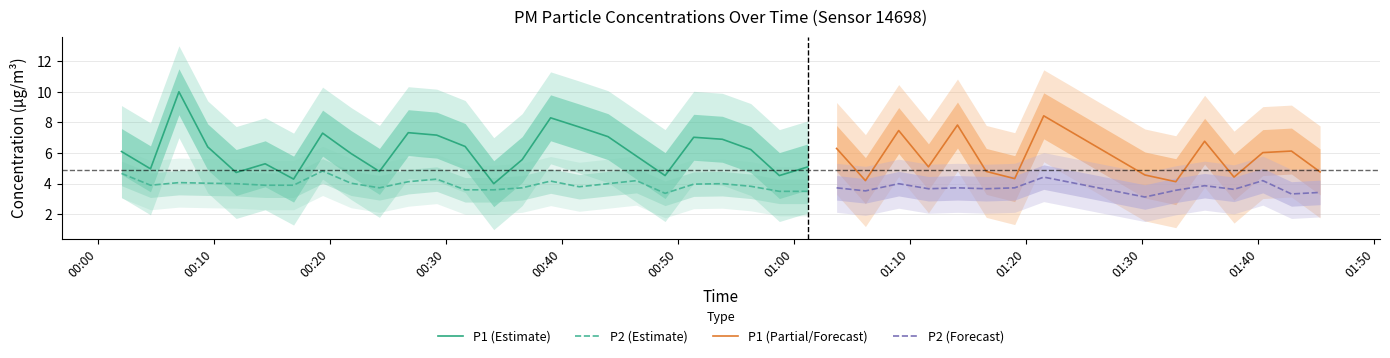

What is the average value of the P1 series?

6.0